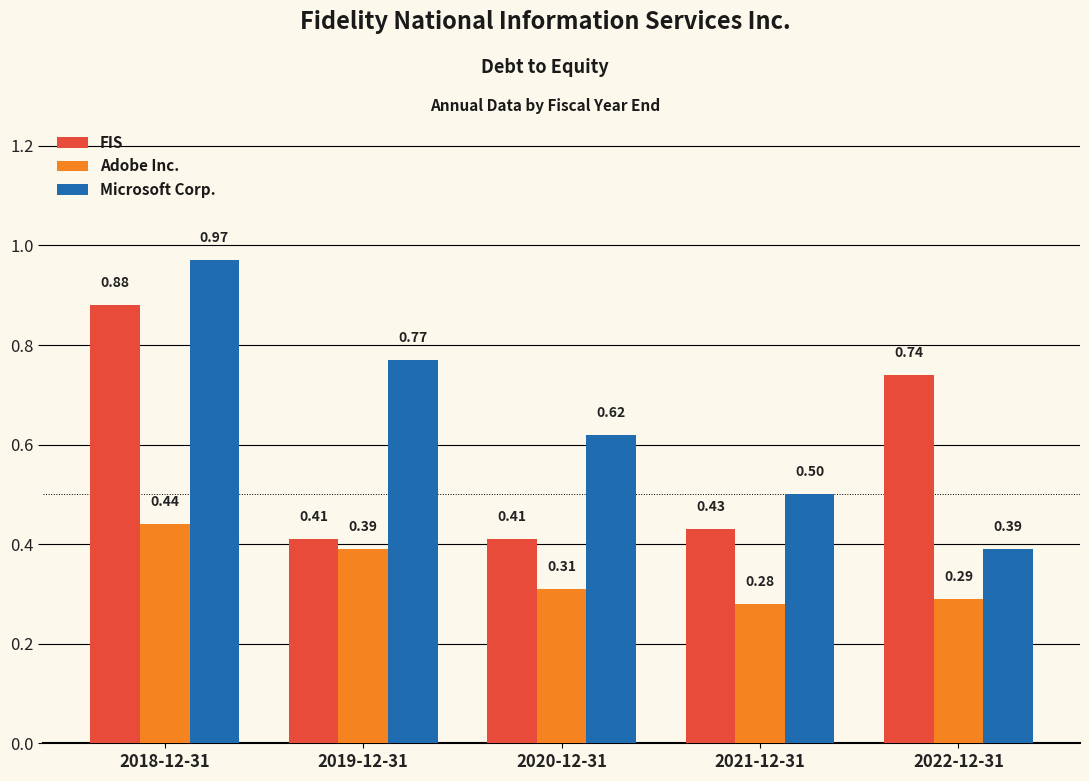

Between 2018-12-31 and 2020-12-31, which series saw the biggest shift?

FIS